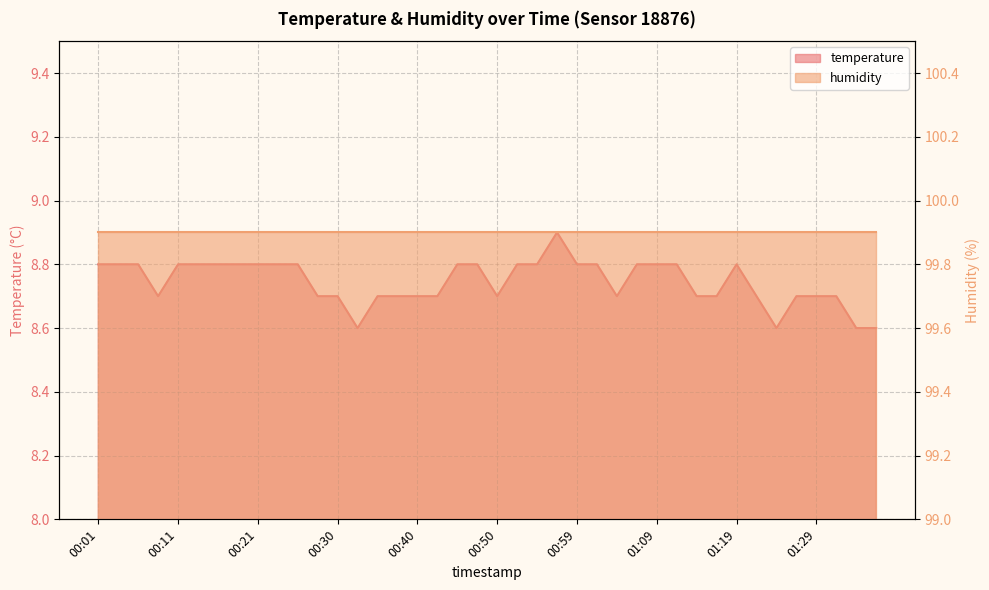

Approximately how many times larger is the value at 01:36 compared to 01:07?

1.0